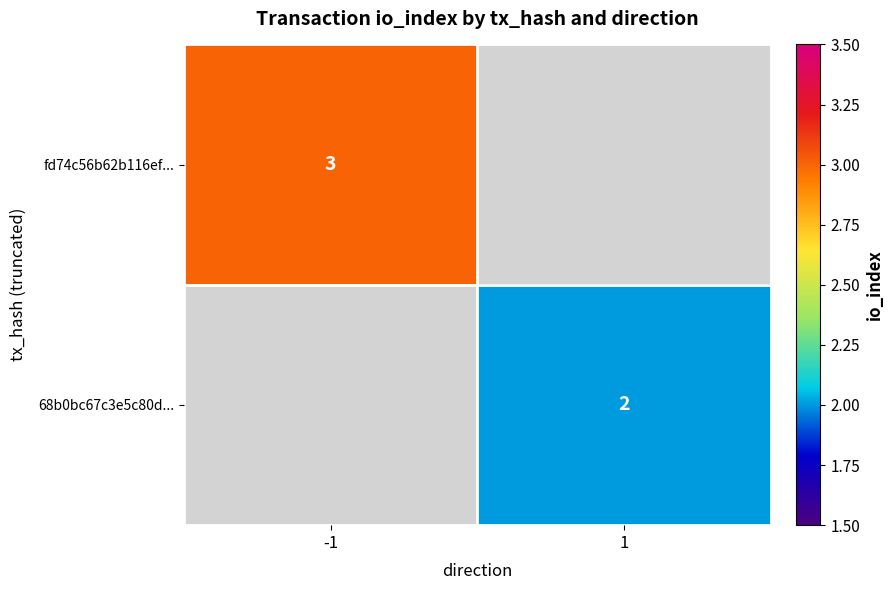

The 68b0bc67c3e5c80d... series shows 4 at 1. True or false?

False